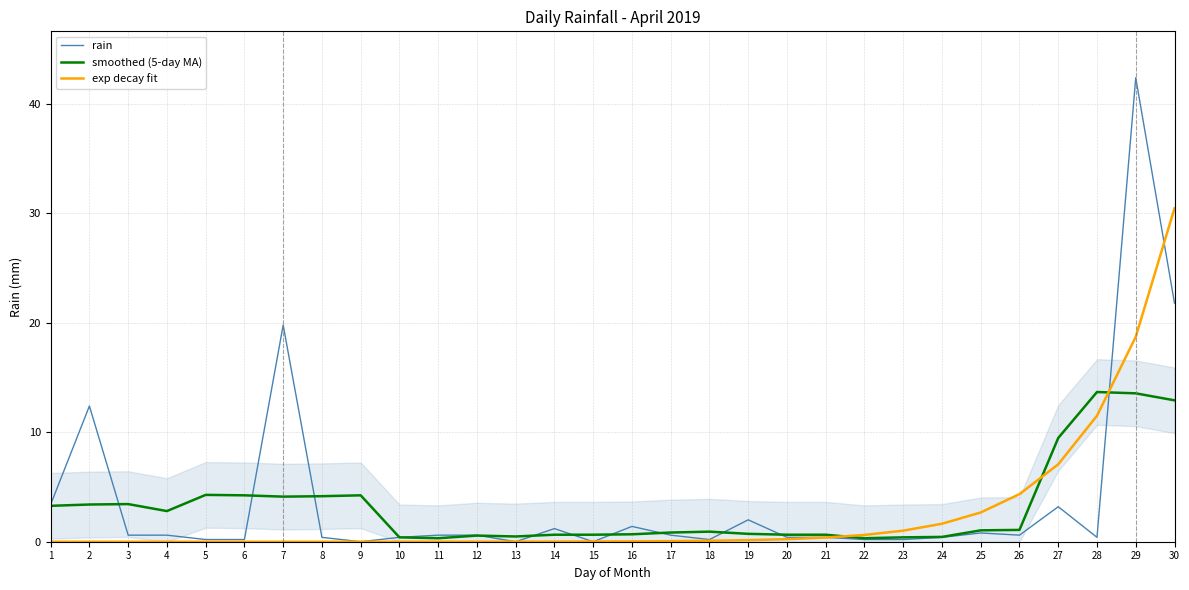

List the series in order of their overall mean, lowest first.

exp decay fit, smoothed (5-day MA), rain